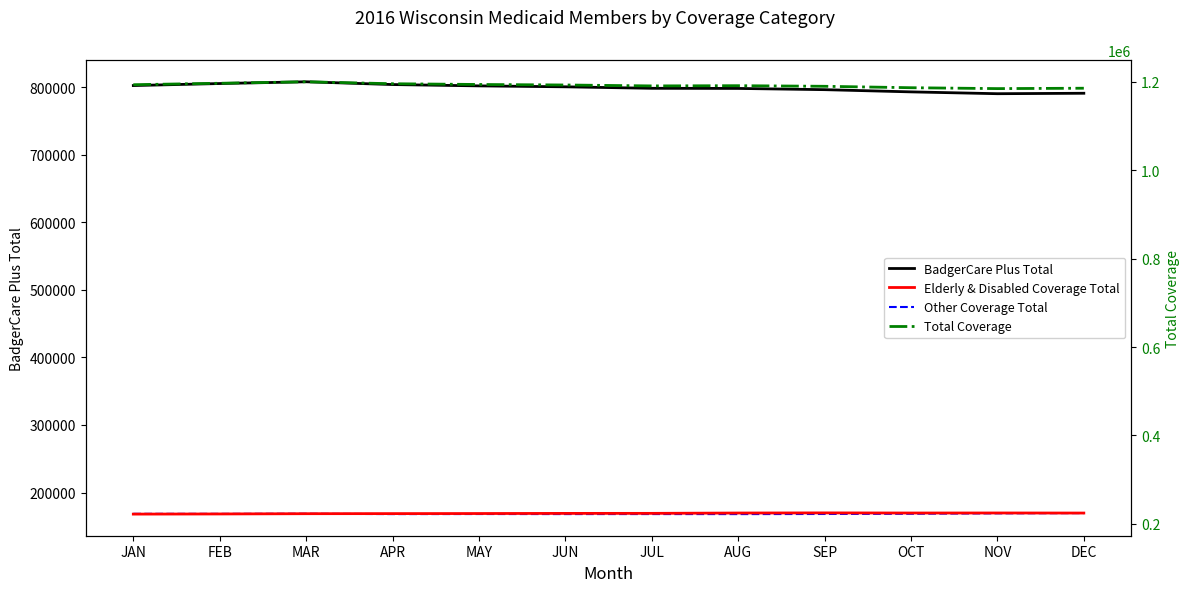

Between JUN and JUL, which series saw the biggest shift?

BadgerCare Plus Total